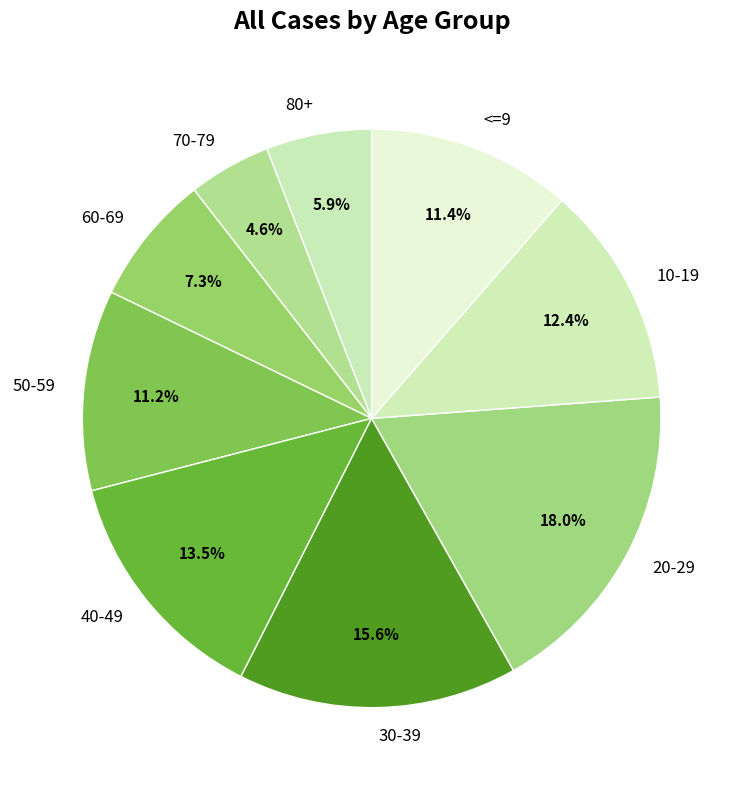

To the nearest percent, what portion does 80+ represent?

6%